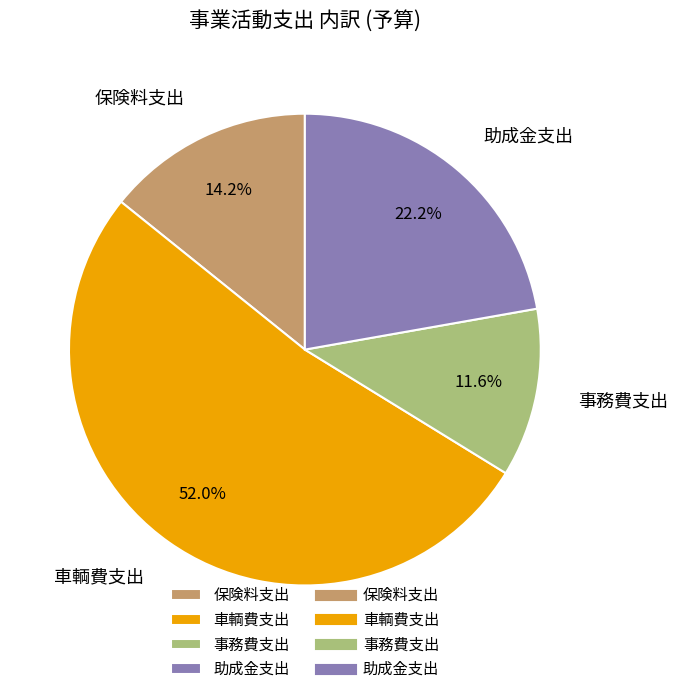

How many segments does this pie chart have?

4